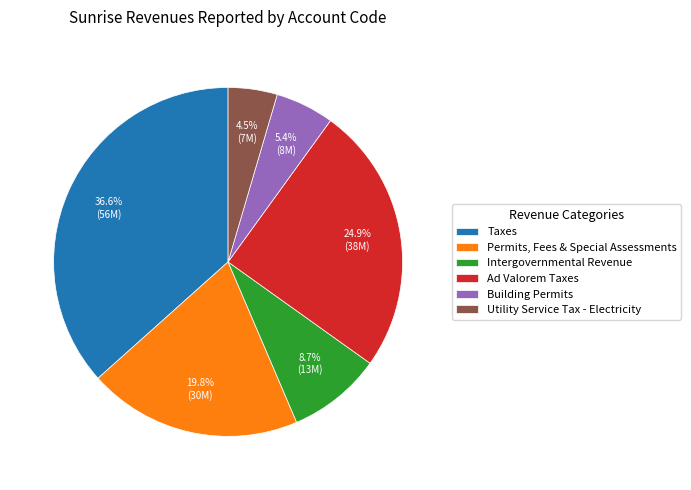

Is there a majority slice in this chart?

No